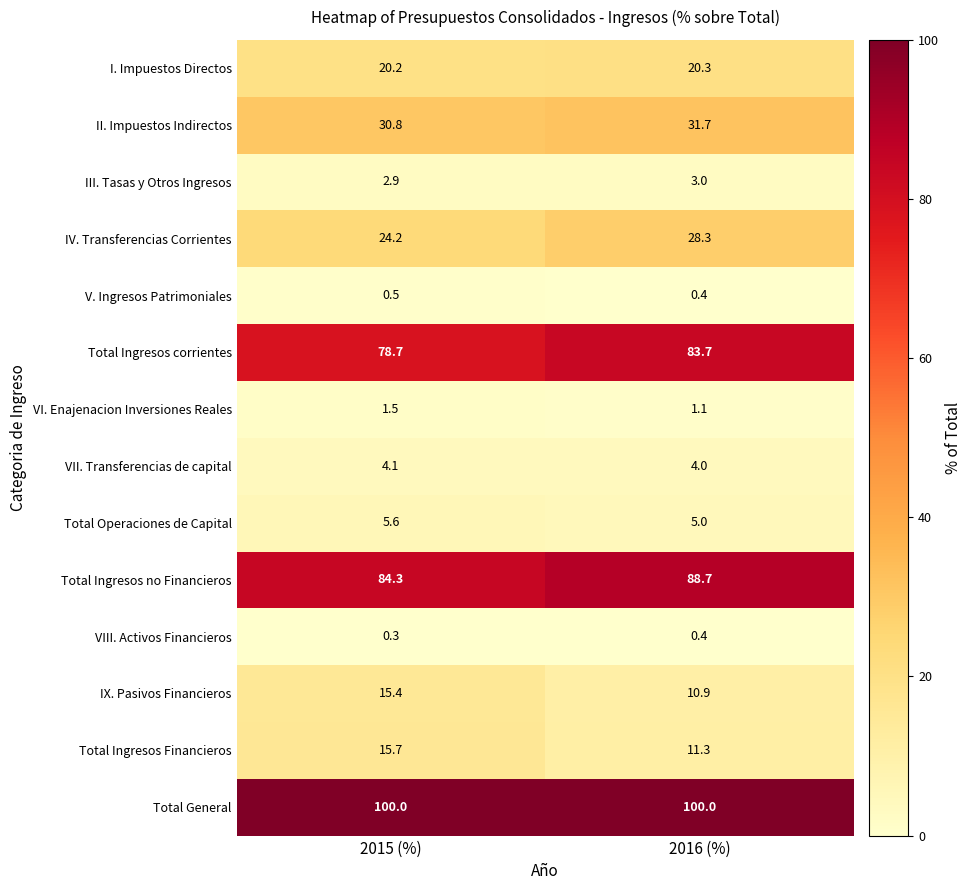

What is the maximum value shown in the chart?

100.0